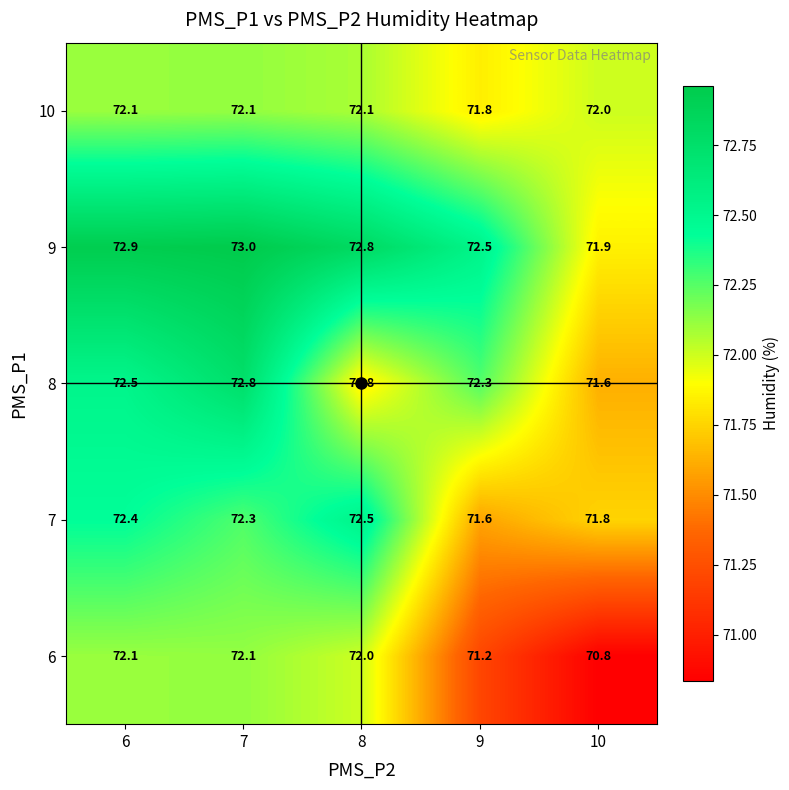

What is the spread (max minus min) of values at 7?

0.9